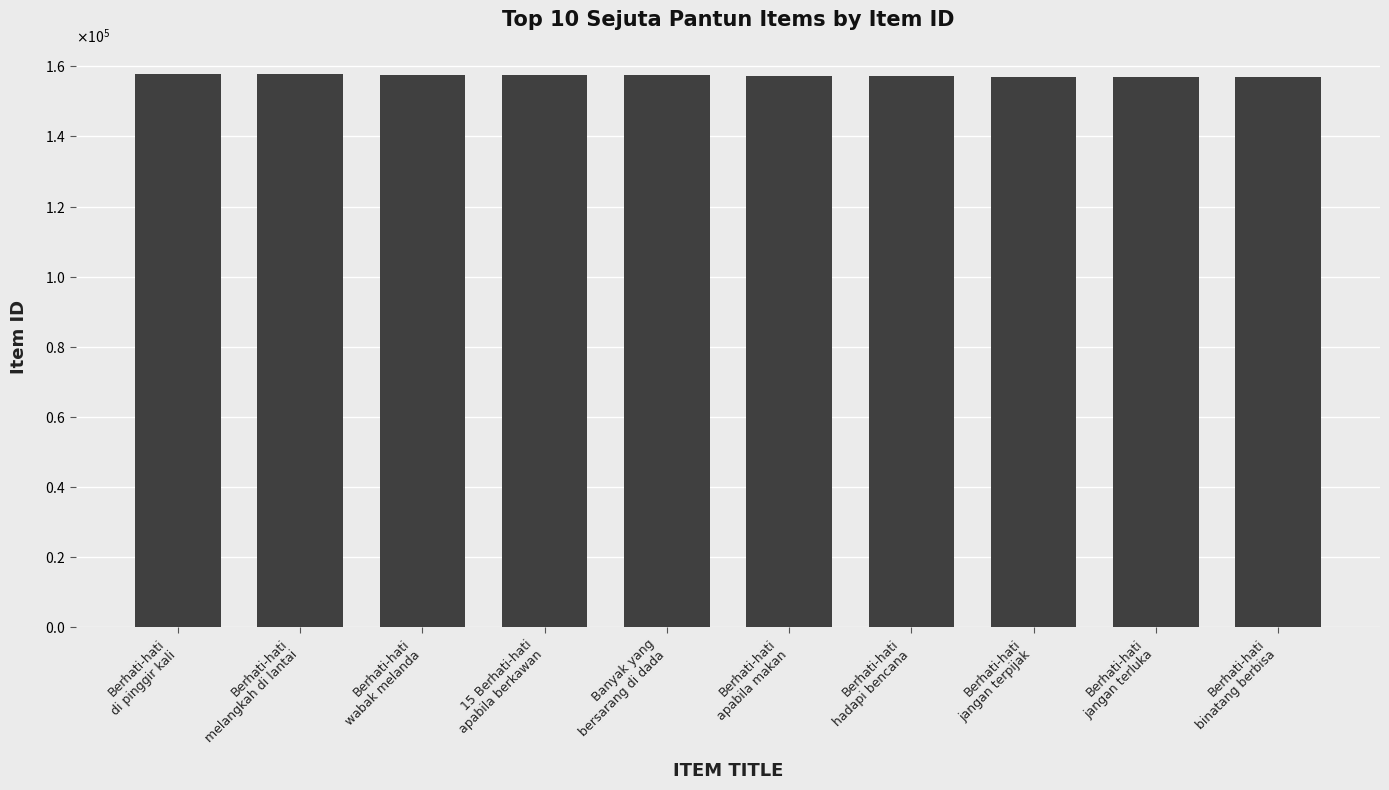

Reading right to left, list all the values displayed in this chart.

156944	156952	156997	157283	157364	157489	157621	157625	157659	157665